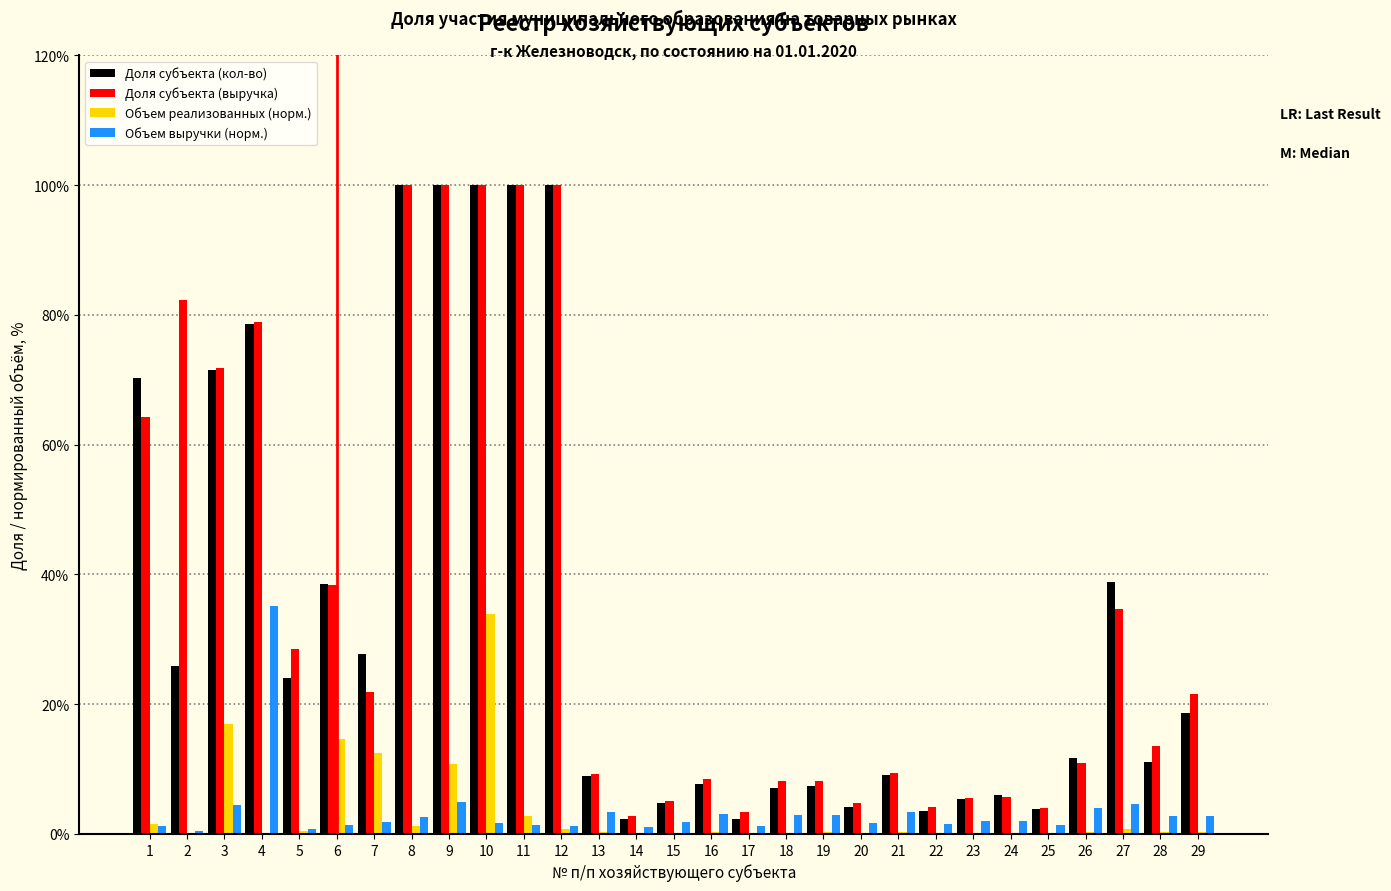

What is the sum of all Объем реализованных (норм.) values?

100.0